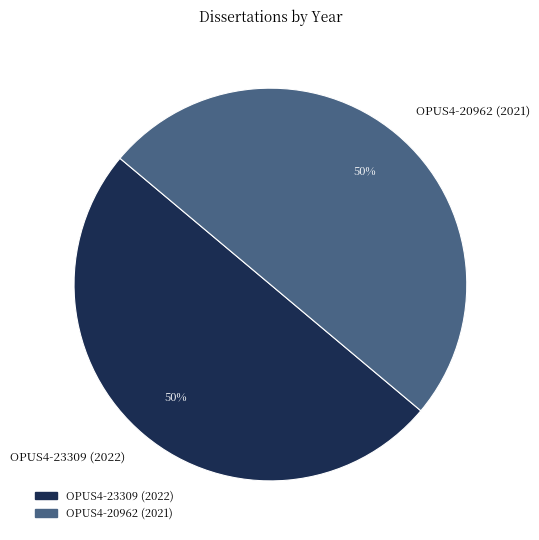

Approximately how many times larger is the value at OPUS4-20962 (2021) compared to OPUS4-23309 (2022)?

1.0